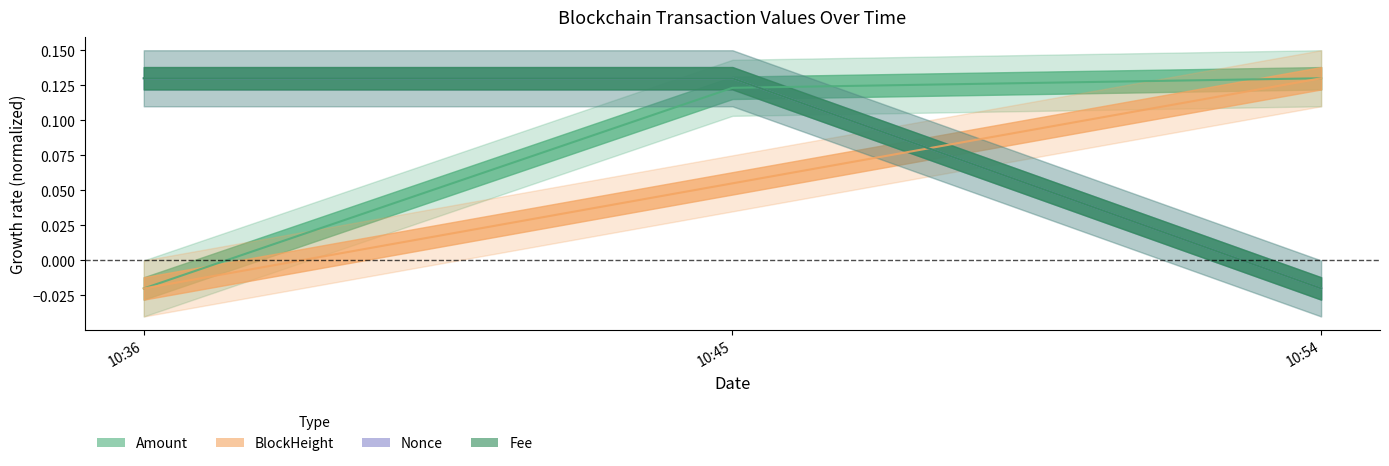

What is the spread (max minus min) of values at 10:54?

0.1